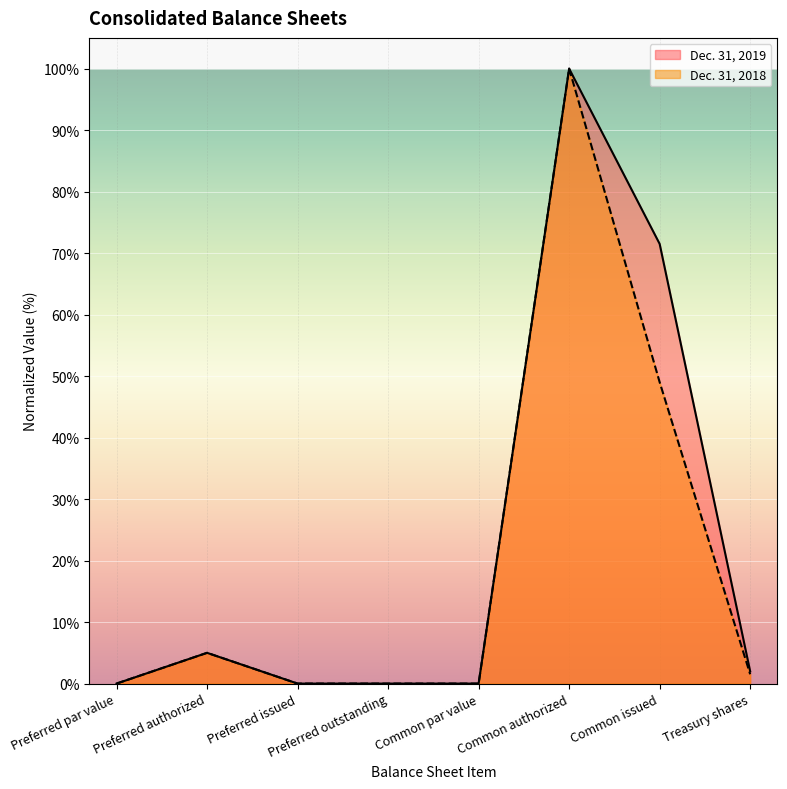

What is the label of the 8th point from the right?

Preferred par value